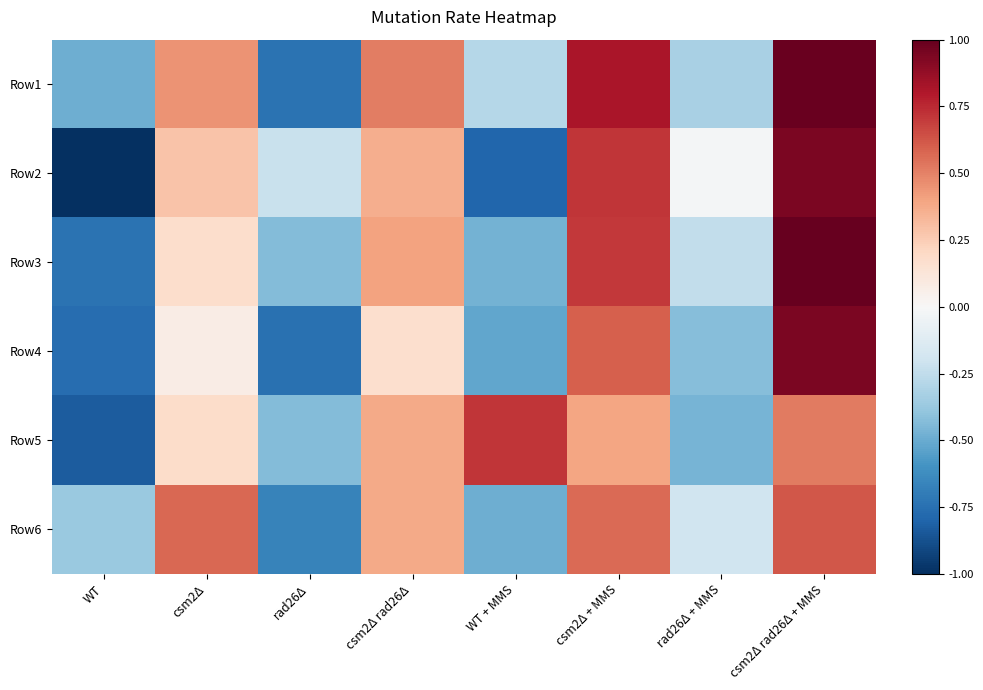

Reading right to left, extract all data points from this chart.

Row1: csm2Δ rad26Δ + MMS=1.0	rad26Δ + MMS=-0.3	csm2Δ + MMS=0.8	WT + MMS=-0.3	csm2Δ rad26Δ=0.5	rad26Δ=-0.7	csm2Δ=0.4	WT=-0.5
Row2: csm2Δ rad26Δ + MMS=0.9	rad26Δ + MMS=-0.0	csm2Δ + MMS=0.7	WT + MMS=-0.8	csm2Δ rad26Δ=0.4	rad26Δ=-0.2	csm2Δ=0.3	WT=-1.0
Row3: csm2Δ rad26Δ + MMS=1.0	rad26Δ + MMS=-0.2	csm2Δ + MMS=0.7	WT + MMS=-0.5	csm2Δ rad26Δ=0.4	rad26Δ=-0.4	csm2Δ=0.2	WT=-0.7
Row4: csm2Δ rad26Δ + MMS=0.9	rad26Δ + MMS=-0.4	csm2Δ + MMS=0.6	WT + MMS=-0.5	csm2Δ rad26Δ=0.2	rad26Δ=-0.7	csm2Δ=0.1	WT=-0.8
Row5: csm2Δ rad26Δ + MMS=0.5	rad26Δ + MMS=-0.5	csm2Δ + MMS=0.4	WT + MMS=0.7	csm2Δ rad26Δ=0.4	rad26Δ=-0.4	csm2Δ=0.2	WT=-0.8
Row6: csm2Δ rad26Δ + MMS=0.6	rad26Δ + MMS=-0.2	csm2Δ + MMS=0.6	WT + MMS=-0.5	csm2Δ rad26Δ=0.4	rad26Δ=-0.7	csm2Δ=0.6	WT=-0.4